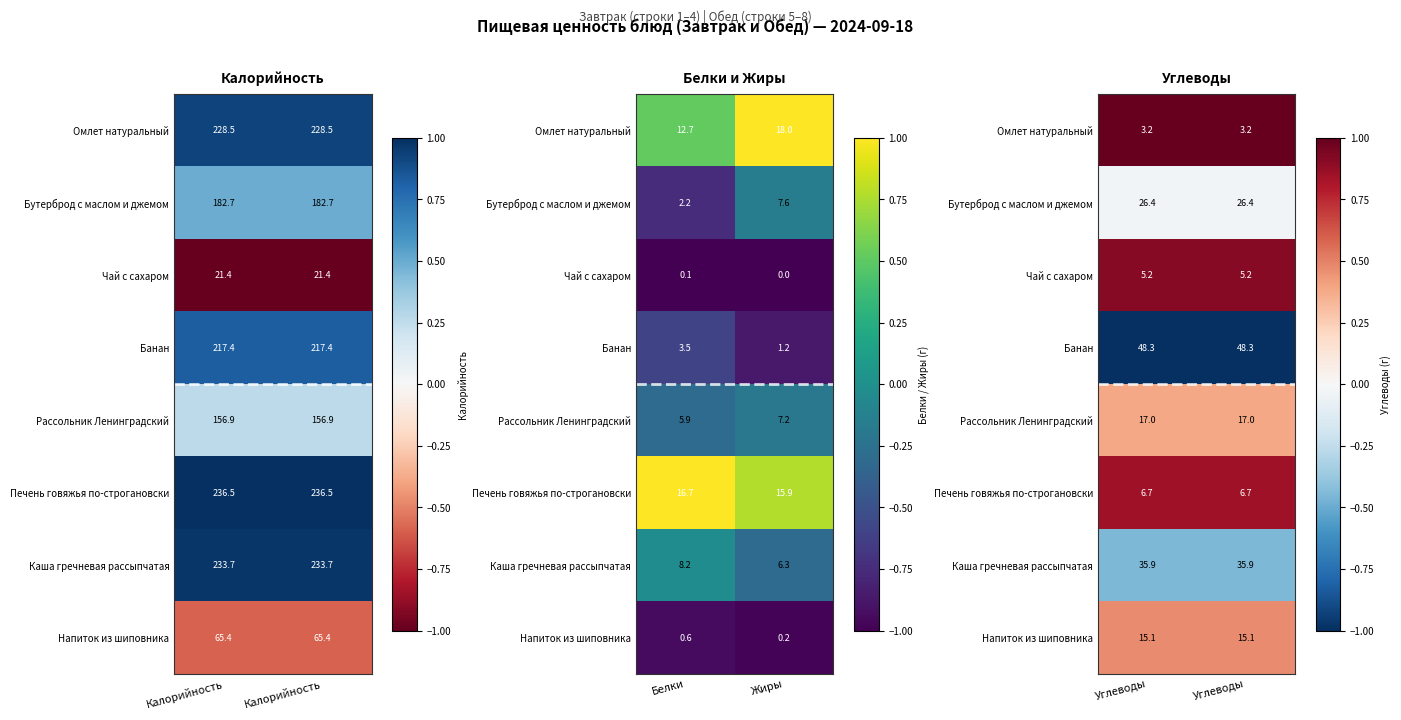

Between Калорийность and Калорийность, which is larger?

Калорийность